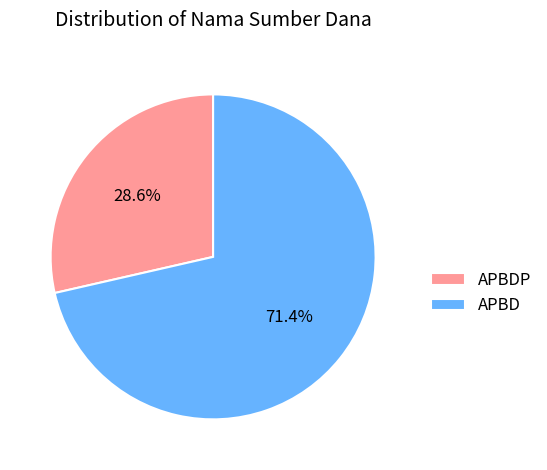

Rank the categories by value from lowest to highest.

APBDP, APBD